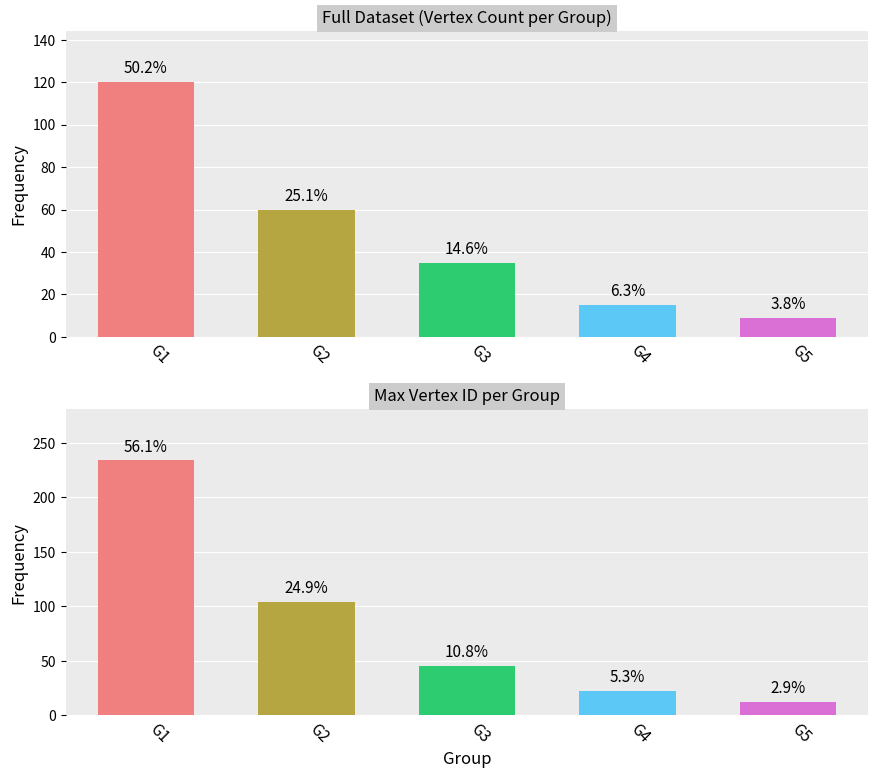

Reading left to right, extract all data points from this chart.

Count: 120	60	35	15	9
Max Vertex ID: 234	104	45	22	12